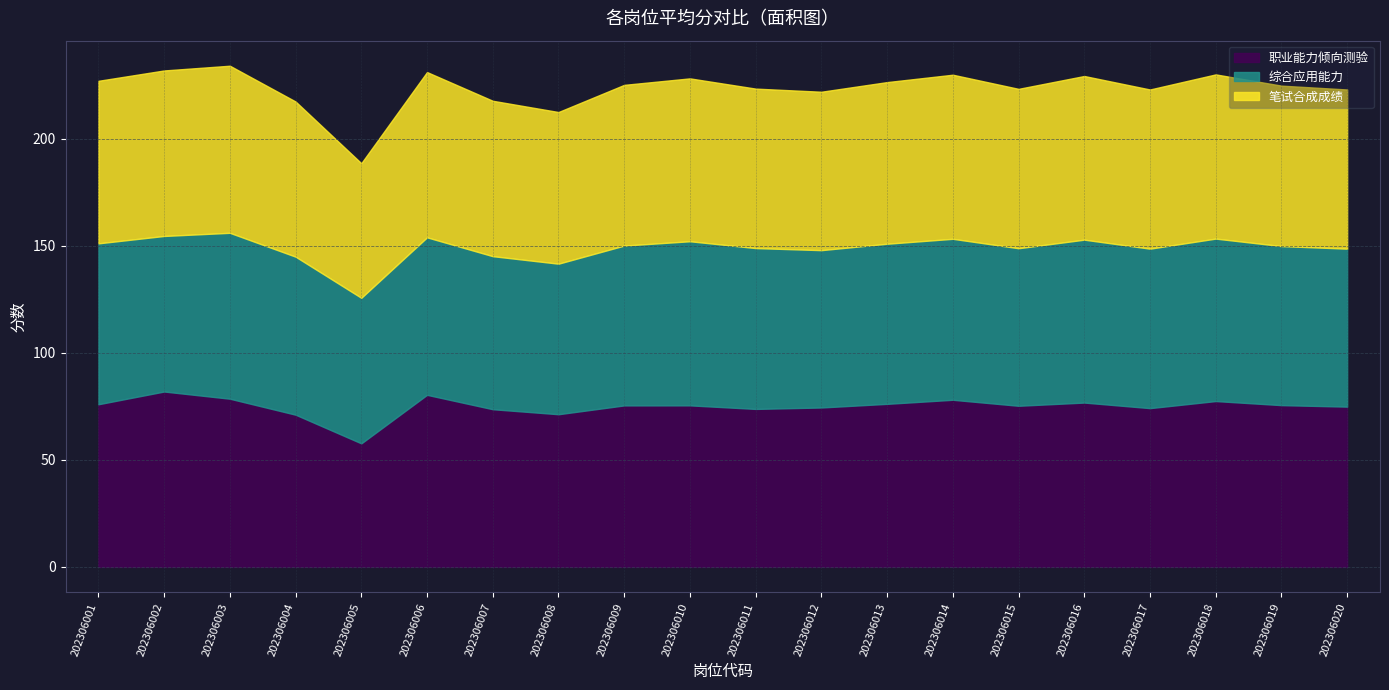

Does the chart display data point markers on the line(s)?

No